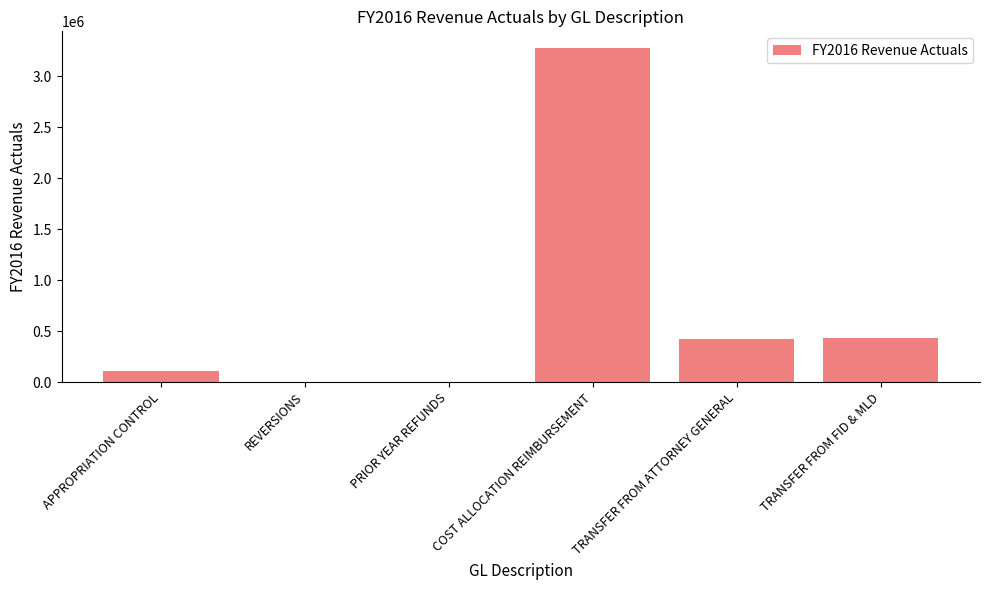

Approximately how many times larger is the value at TRANSFER FROM FID & MLD compared to APPROPRIATION CONTROL?

3.9